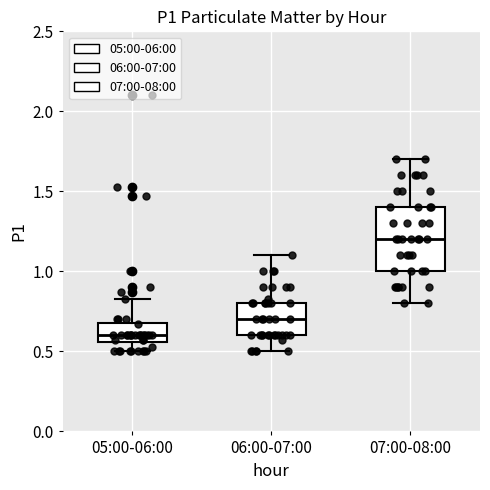

Comparing the boxes themselves (not the whiskers), which one is the tallest?

07:00-08:00